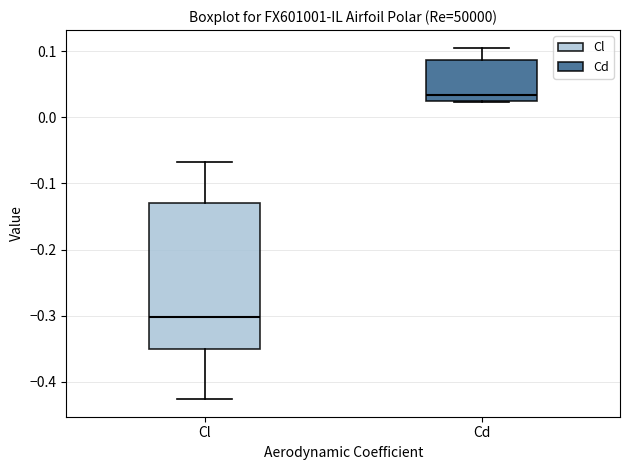

Which box has the highest median line?

Cd